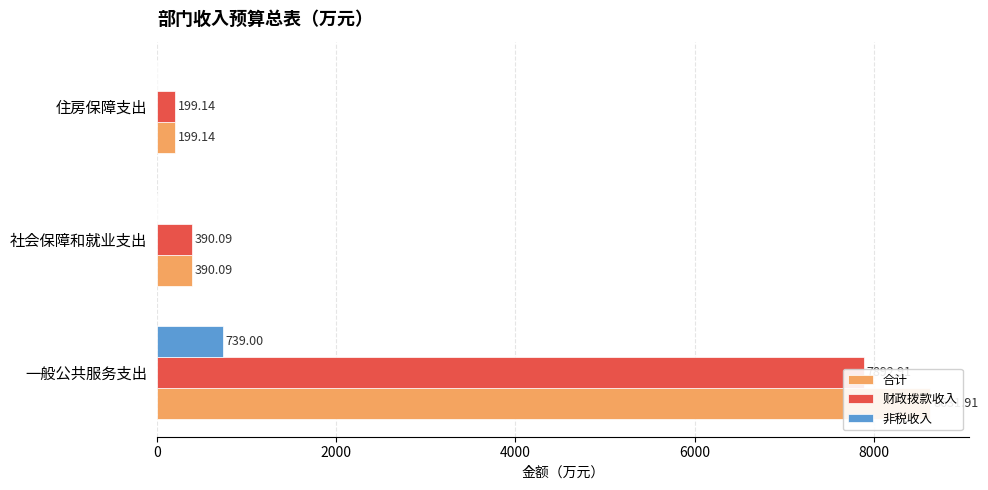

At how many categories does at least one series exceed 1081?

1